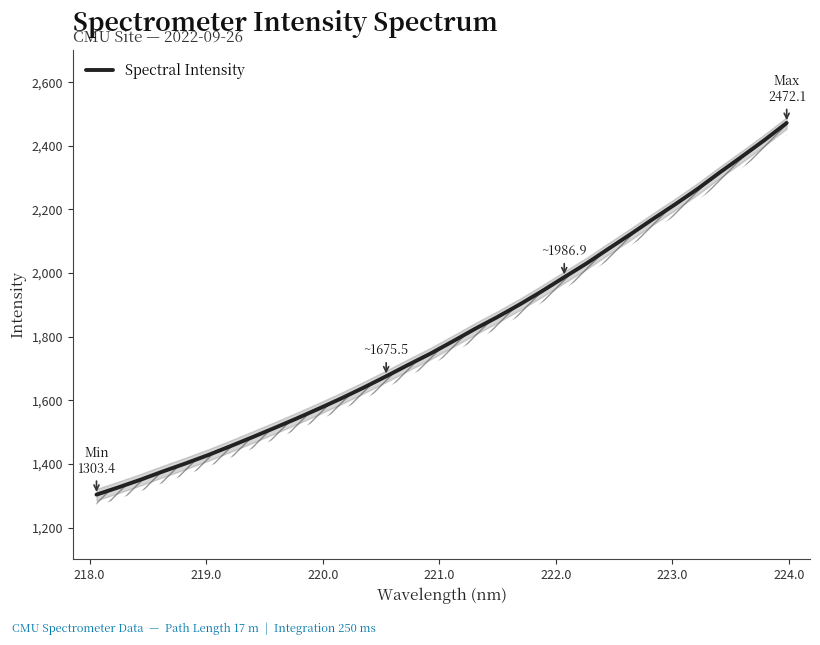

The value at 221.0 is 735.0. True or false?

False